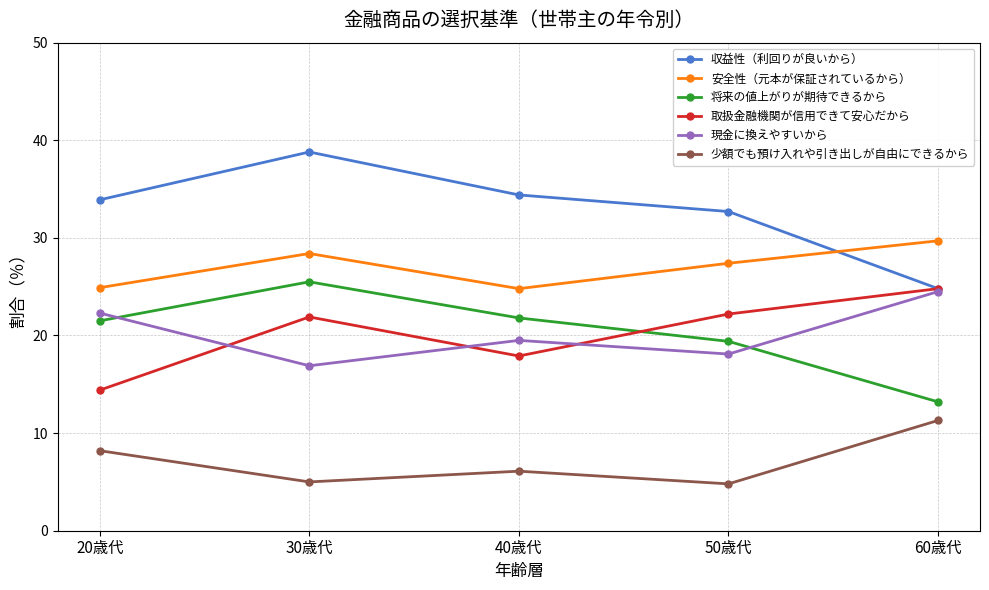

What is the lowest value of the 取扱金融機関が信用できて安心だから series?

14.4